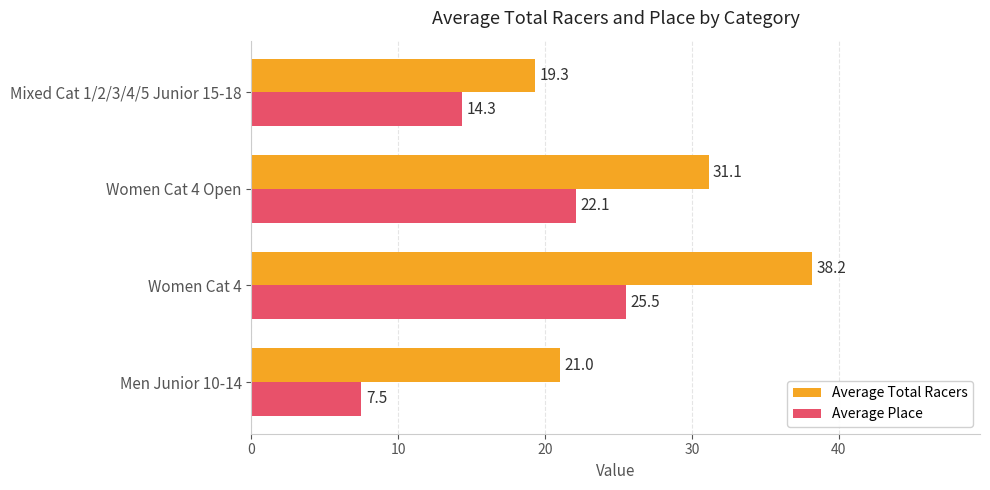

Which series has the widest spread of values?

Average Total Racers